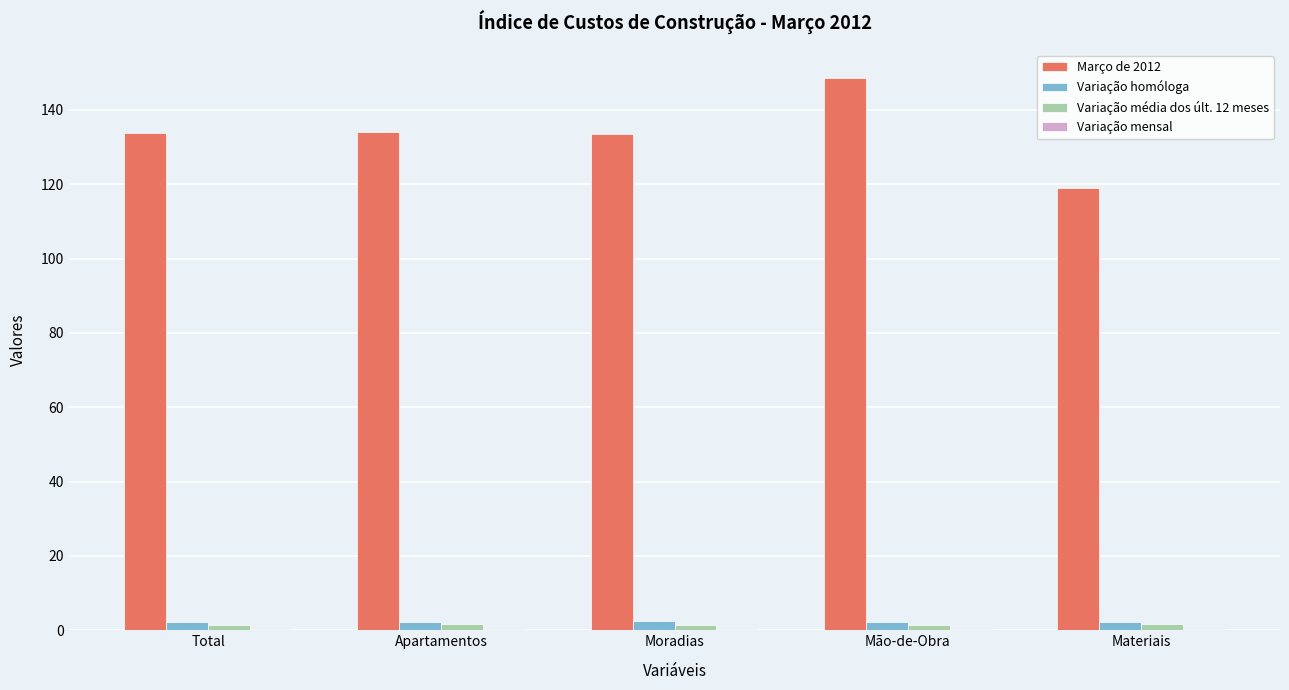

What is the total value across all series at Total?

137.9